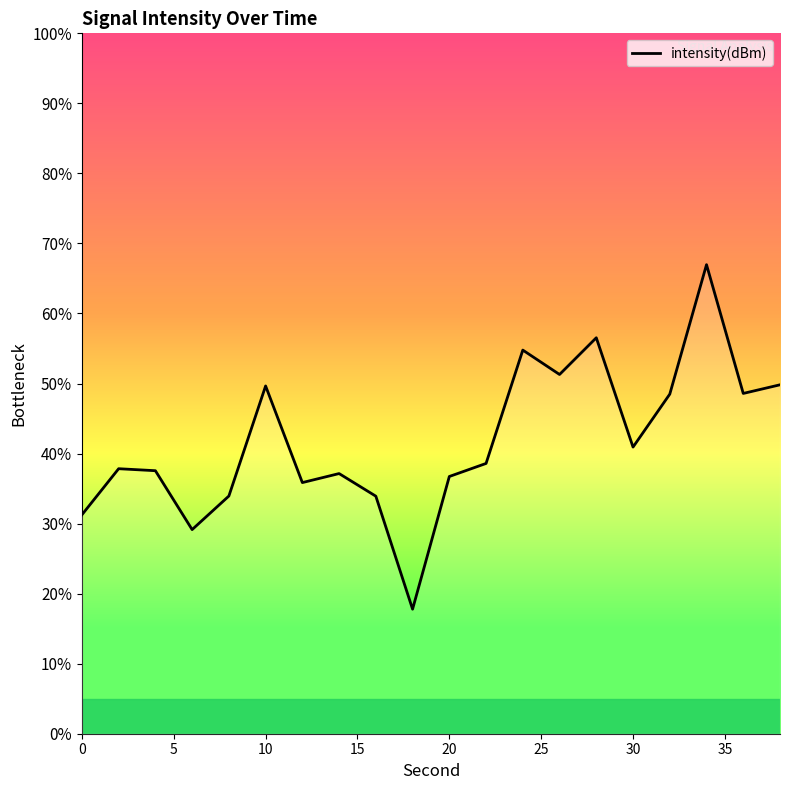

Does the chart display data point markers on the line(s)?

No